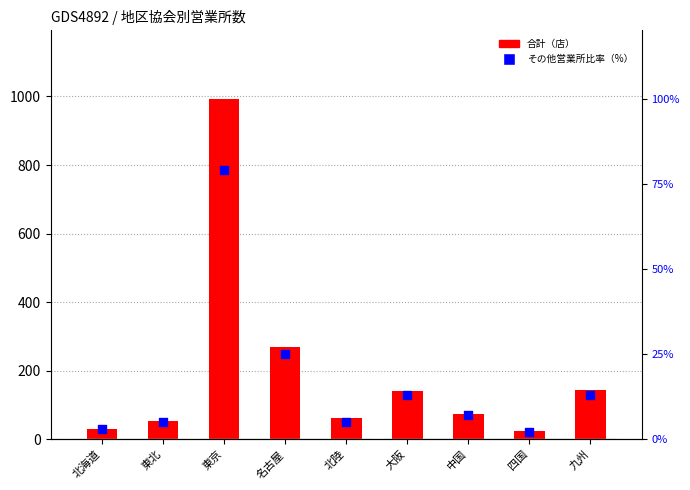

Which series contains the highest Y value?

合計（店）